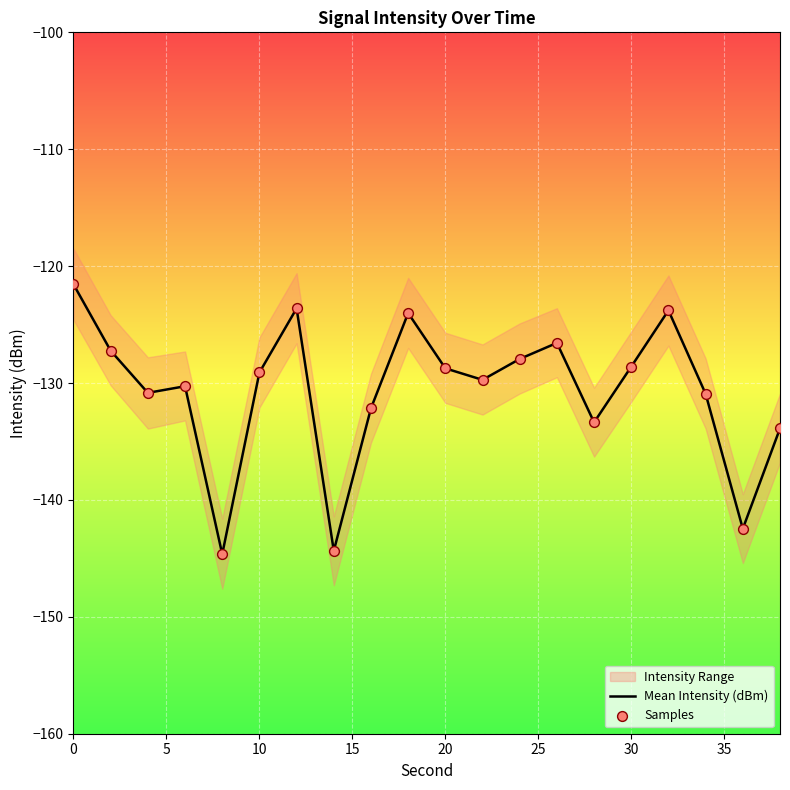

Is it true that Mean Intensity (dBm) equals -60.6 at 0?

False